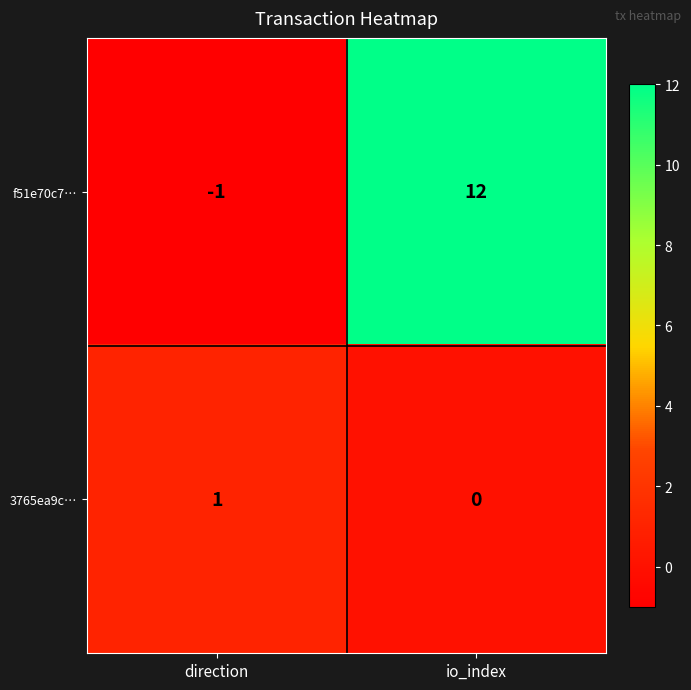

True or false: 3765ea9c… has a value of 2 at direction.

False